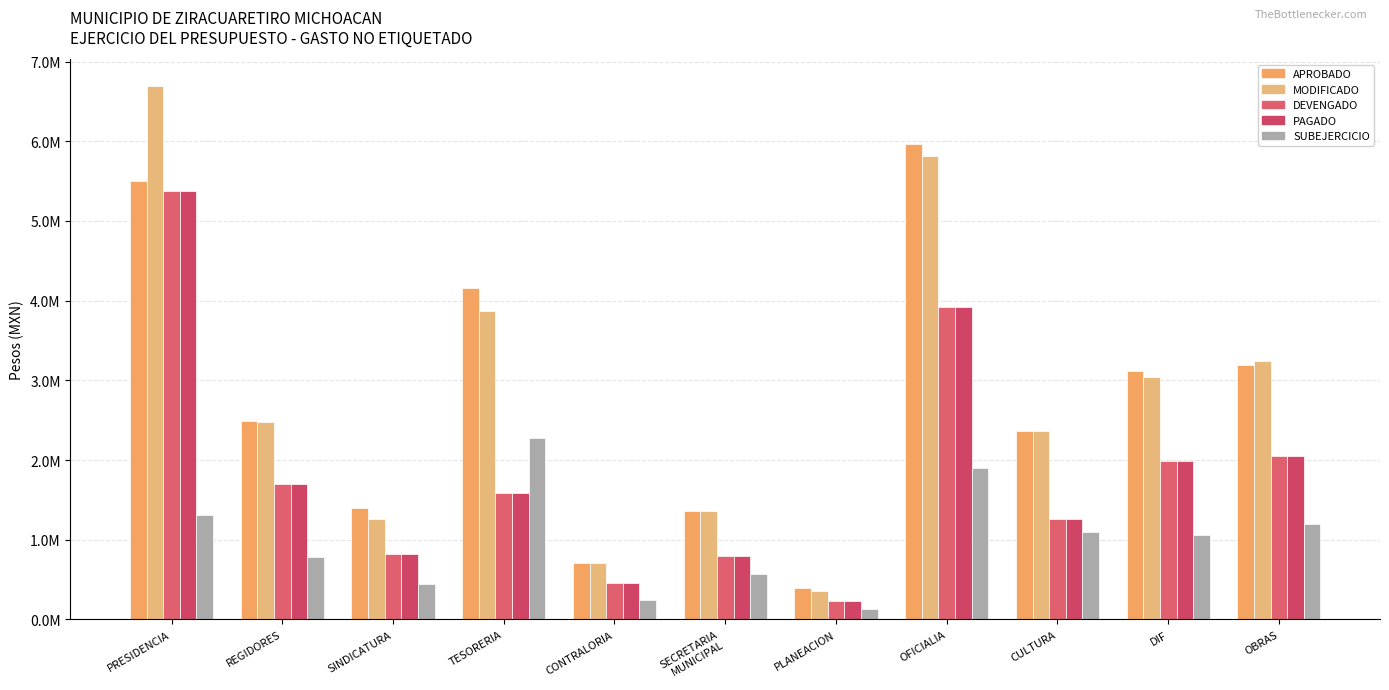

Which label corresponds to the largest value in the chart?

PRESIDENCIA